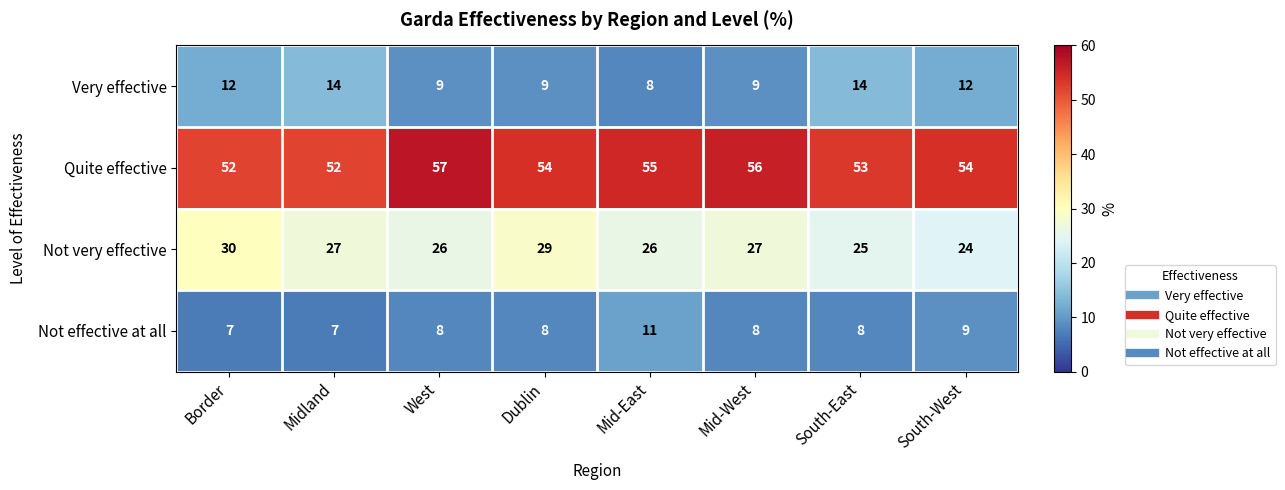

At how many categories does at least one series exceed 21?

8